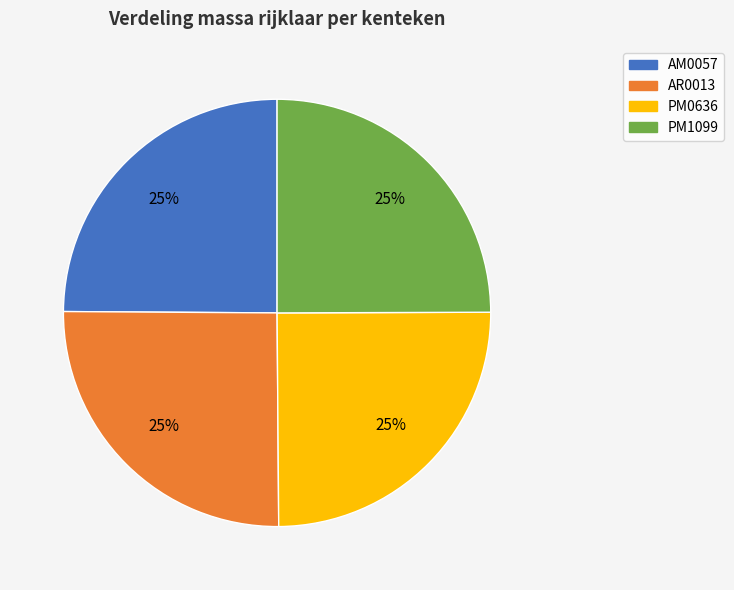

Approximately how many times larger is the value at PM1099 compared to PM0636?

1.0